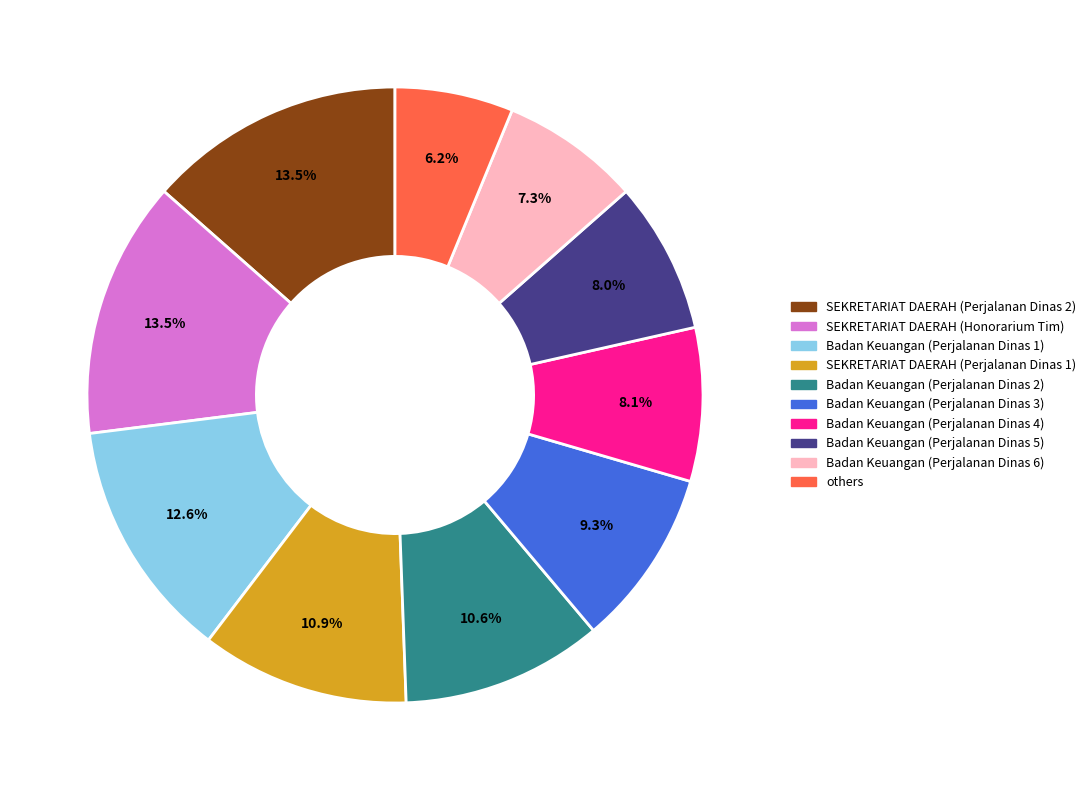

Is there any slice that represents more than half of the pie?

No